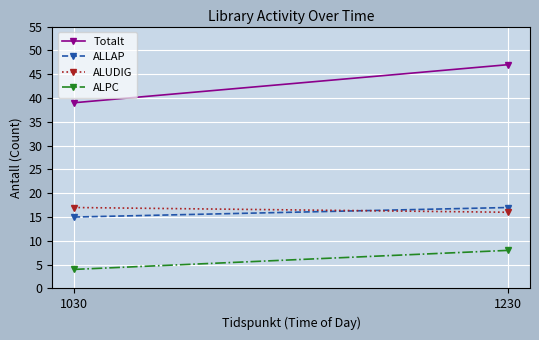

At 1230, list the series in order from largest to smallest.

Totalt, ALLAP, ALUDIG, ALPC